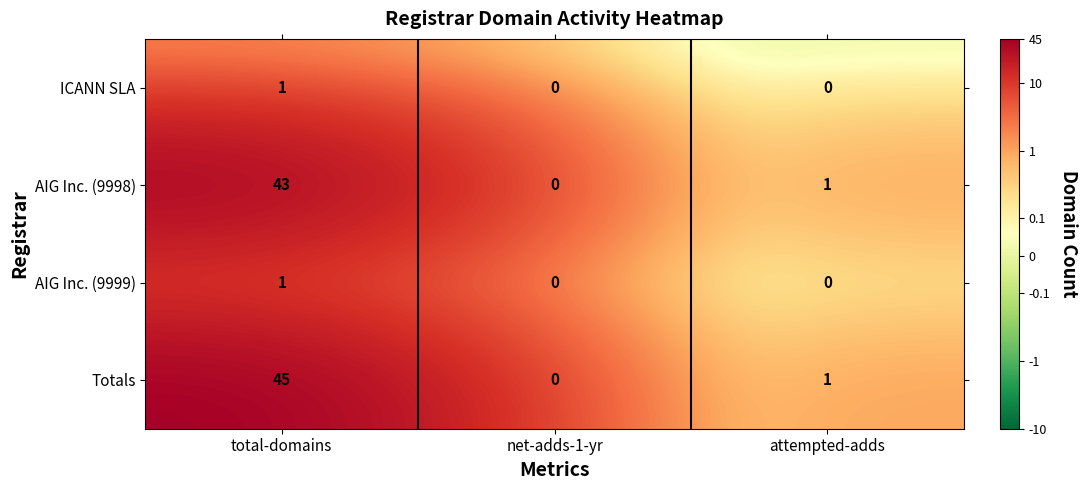

Reading left to right, what are all the values shown in this chart?

ICANN SLA: 1	0	0
AIG Inc. (9998): 43	0	1
AIG Inc. (9999): 1	0	0
Totals: 45	0	1